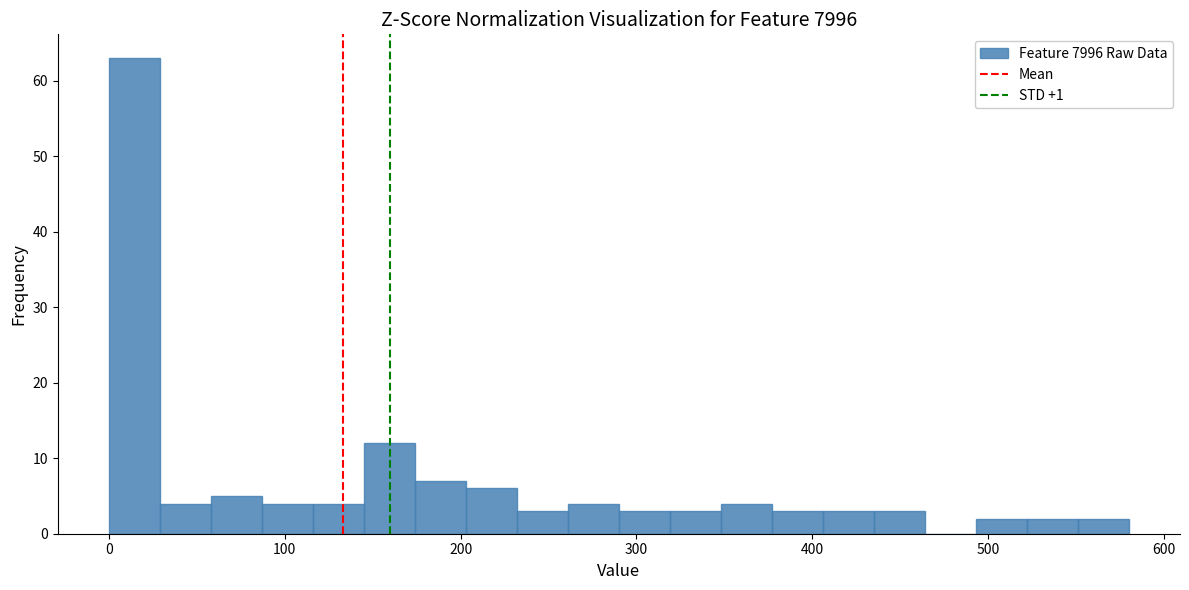

Read against the x-axis, roughly where is the centre of the tallest bar?

10